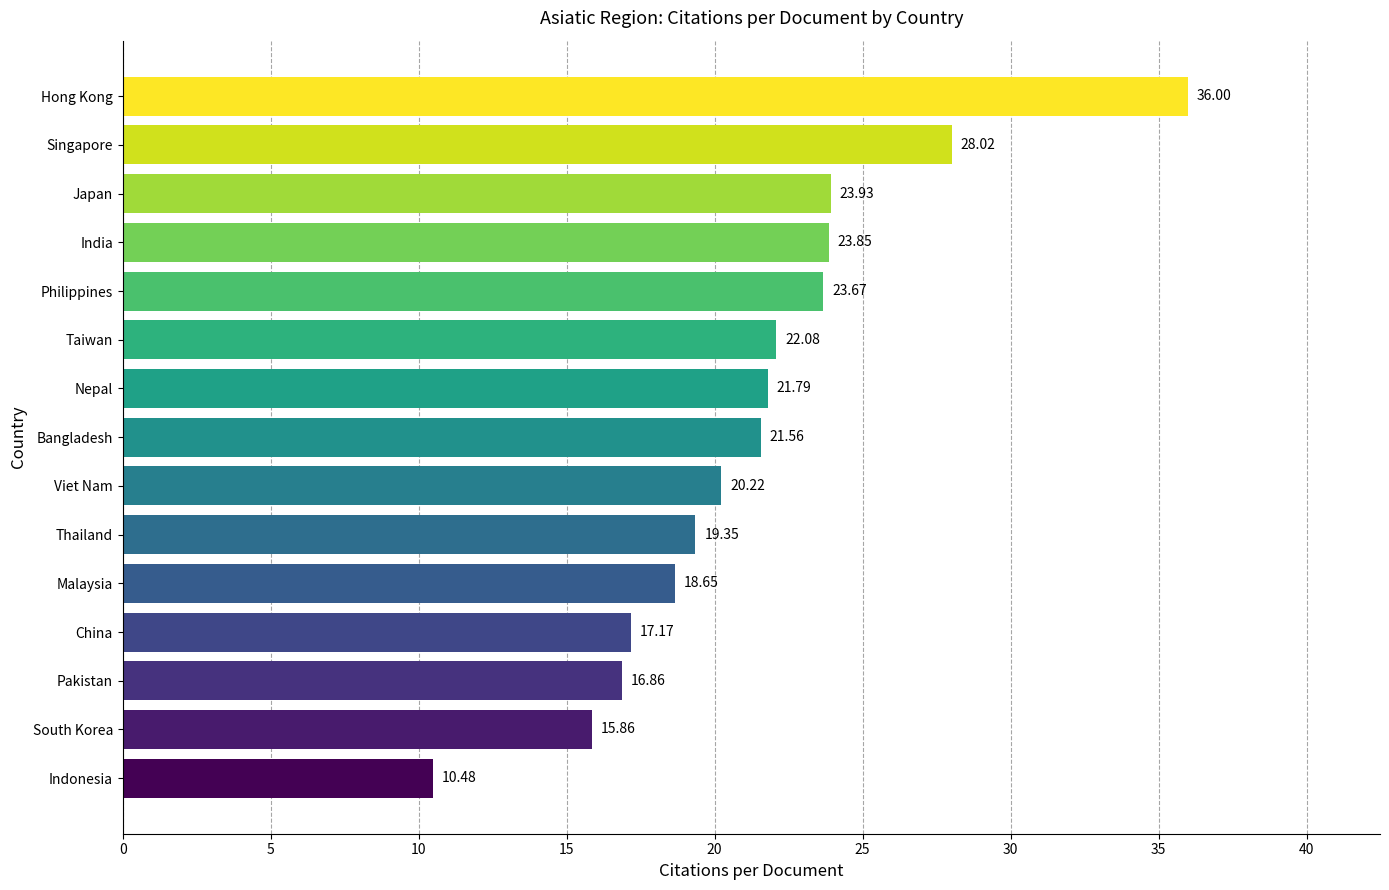

List the labels in order of value, largest first.

Hong Kong, Singapore, Japan, India, Philippines, Taiwan, Nepal, Bangladesh, Viet Nam, Thailand, Malaysia, China, Pakistan, South Korea, Indonesia